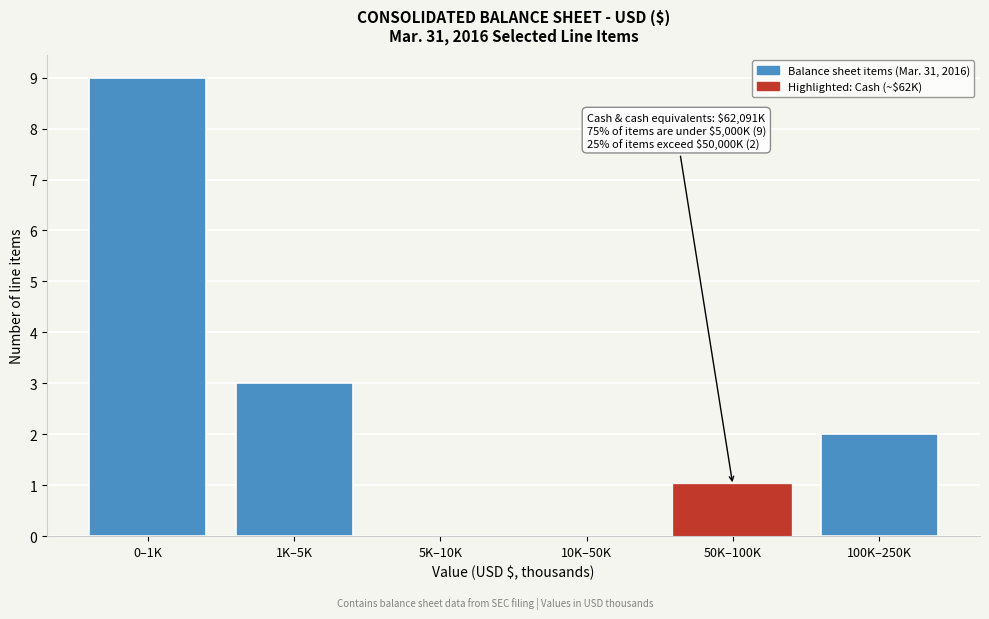

Reading right to left, extract all data points from this chart.

100K–250K=2	50K–100K=1	10K–50K=0	5K–10K=0	1K–5K=3	0–1K=9